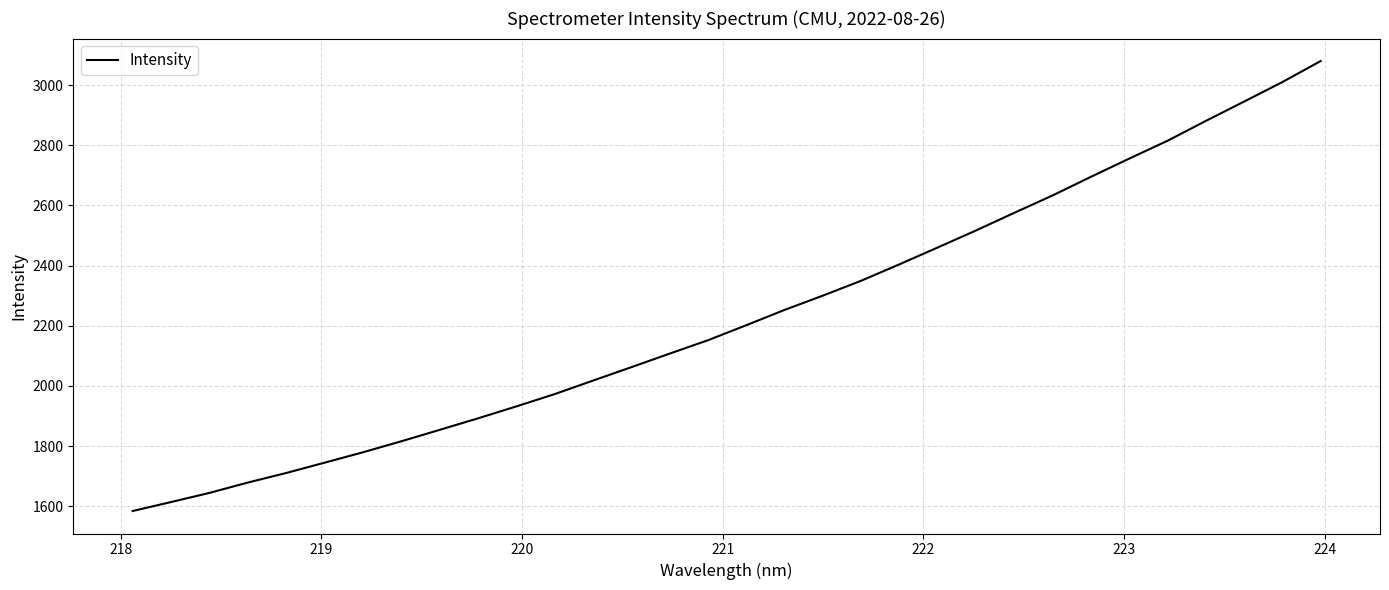

What is the smallest value displayed?

1583.9